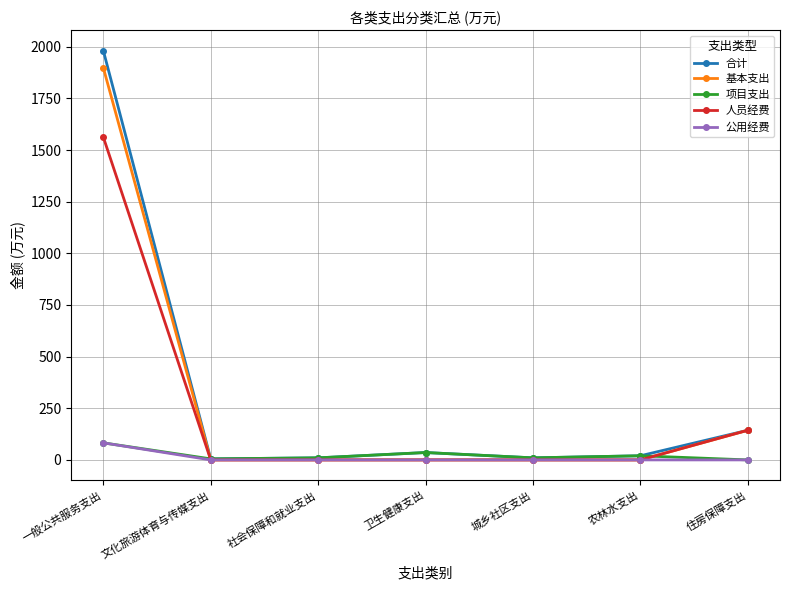

At which label is 基本支出 closest to 949?

住房保障支出